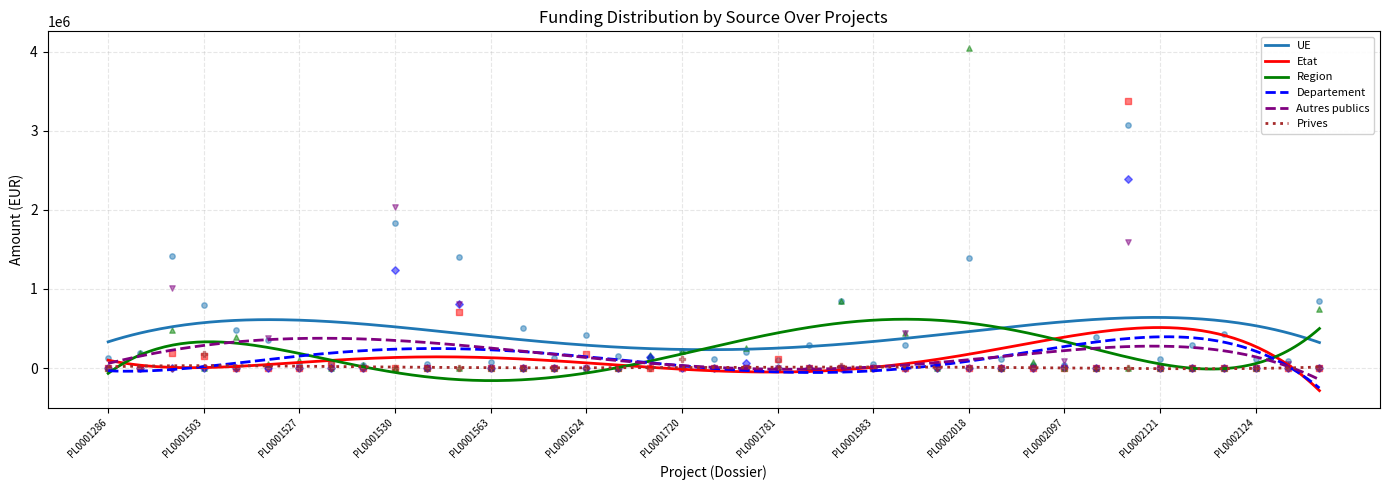

What are all the series names shown in the legend?

UE, Etat, Region, Departement, Autres publics, Prives